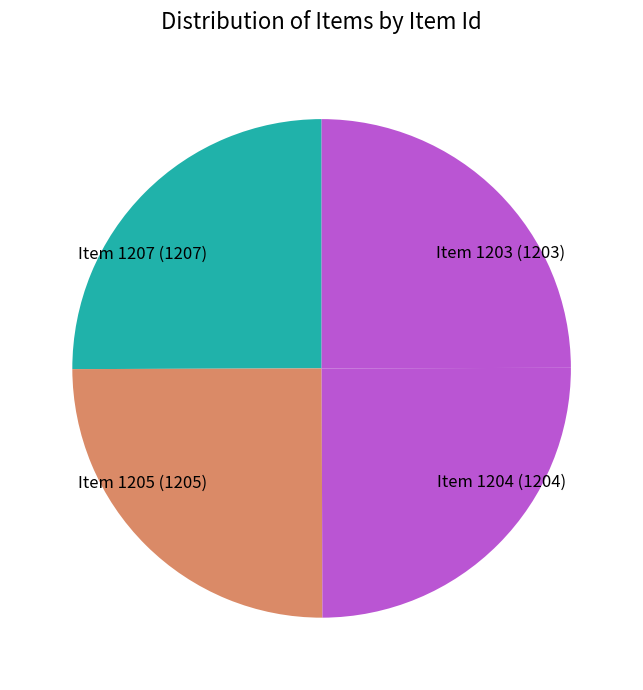

Is there a majority slice in this chart?

No